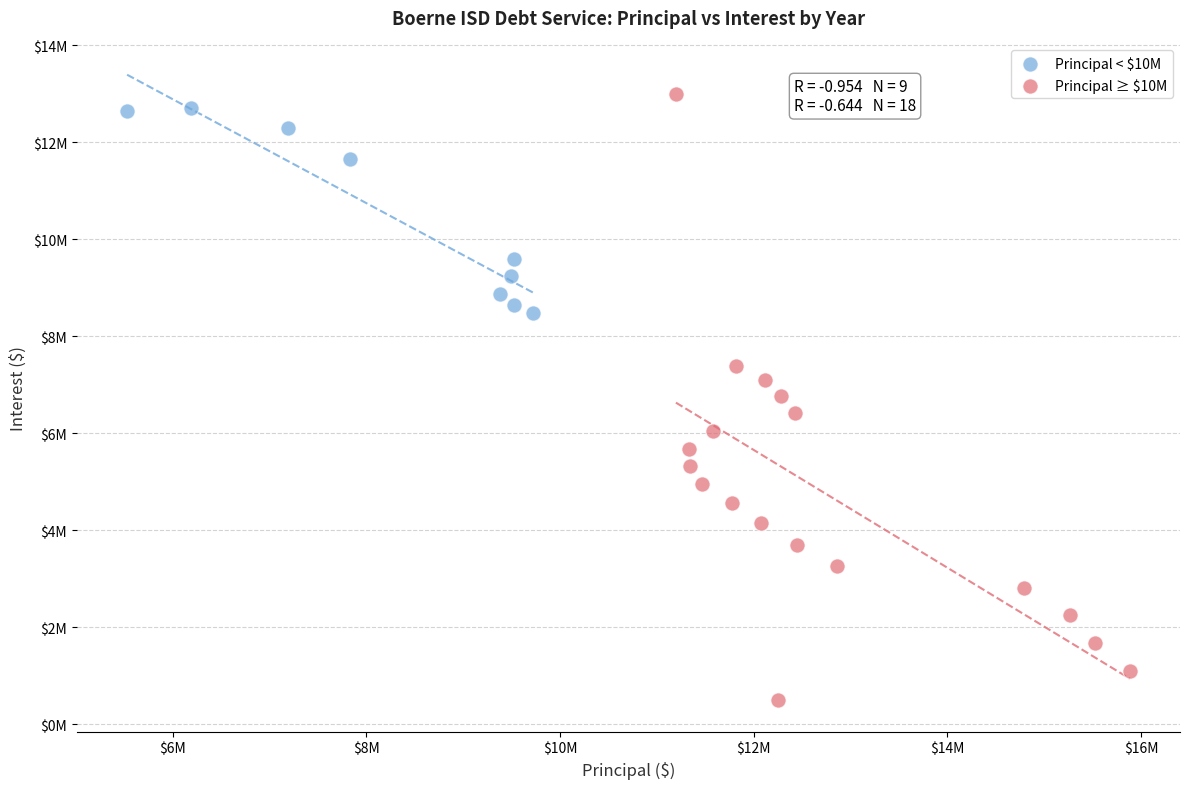

What are all the series names shown in the legend?

Principal < $10M, Principal ≥ $10M